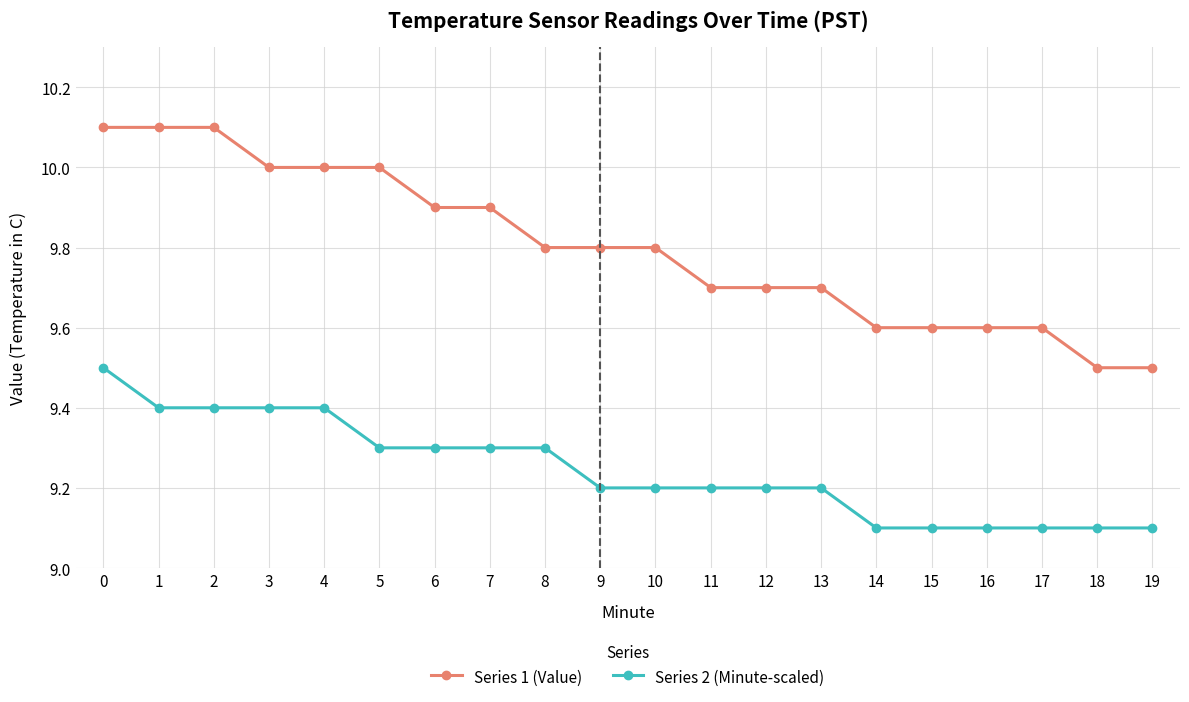

What are all the series names shown in the legend?

Series 1 (Value), Series 2 (Minute-scaled)